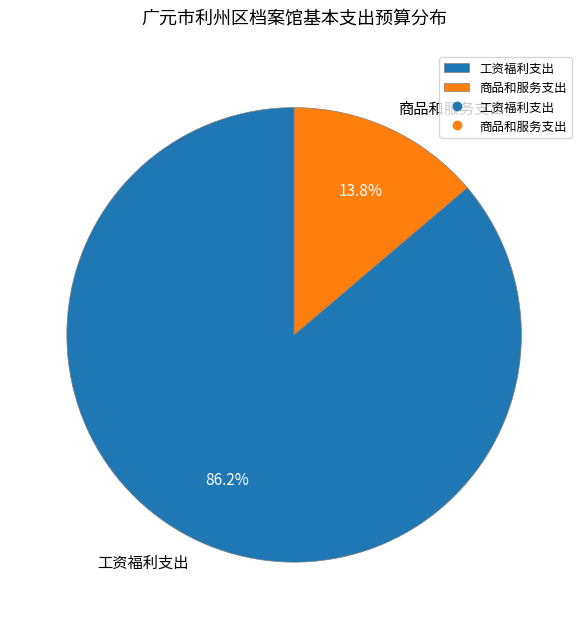

Rank the categories by value from lowest to highest.

商品和服务支出, 工资福利支出